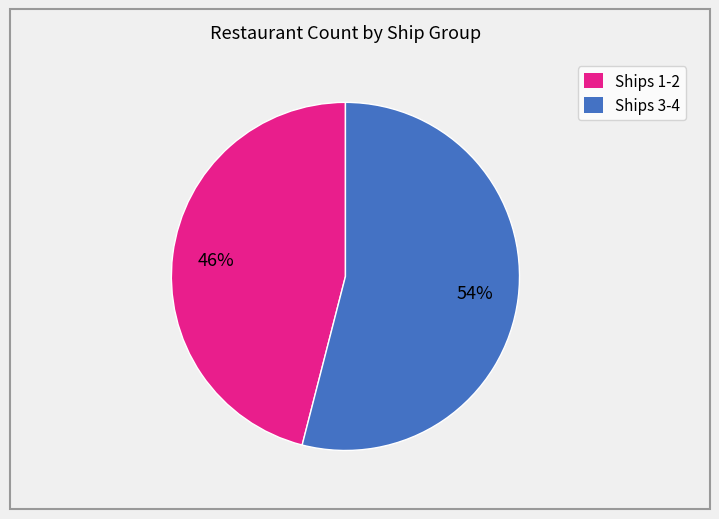

Is there a majority slice in this chart?

Yes